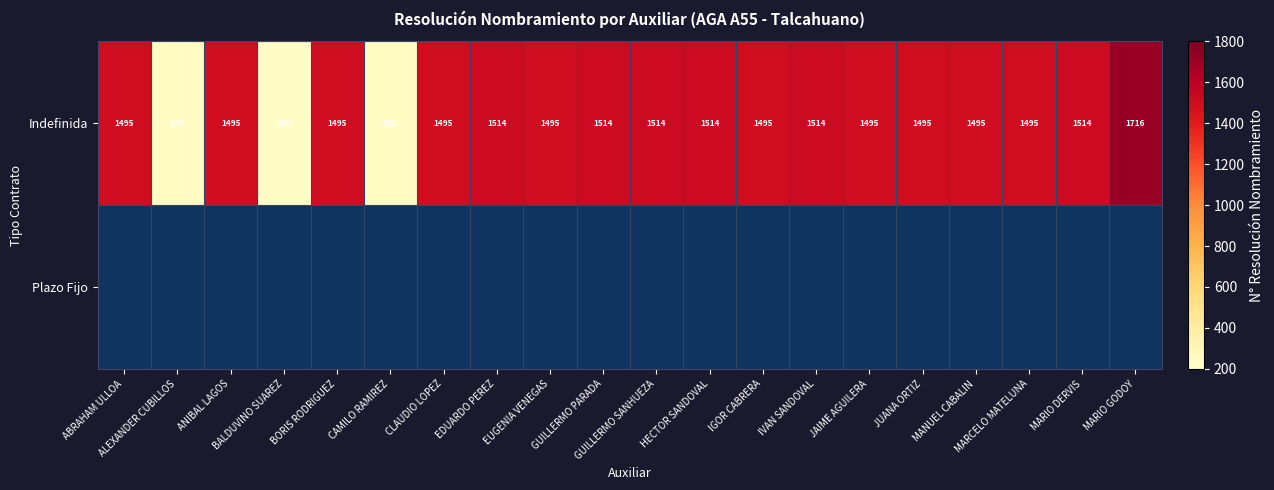

Between BALDUVINO SUAREZ and MARIO DERVIS, which is larger?

MARIO DERVIS